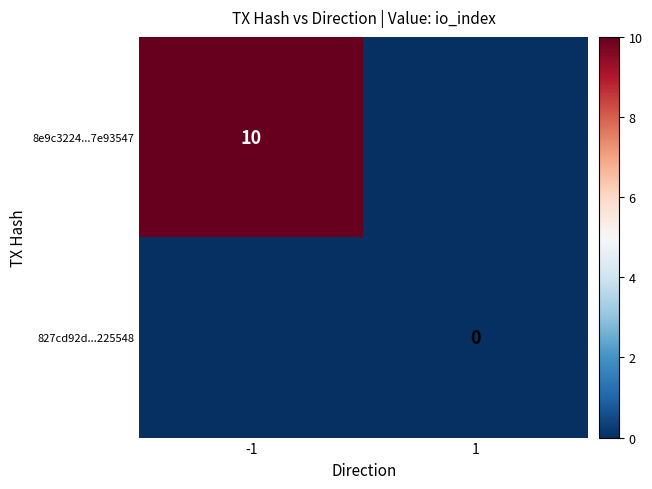

Is the value of 8e9c3224...7e93547 at -1 greater than the value of 827cd92d...225548 at 1?

Yes